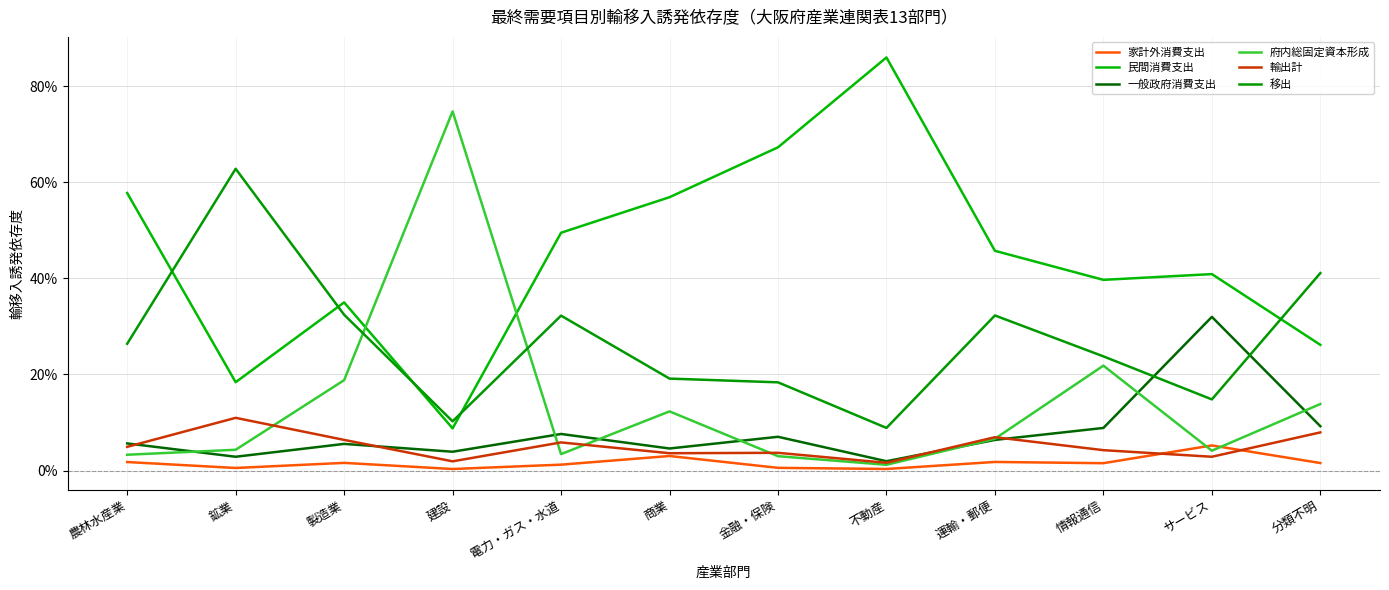

How many intersections are there between 府内総固定資本形成 and 移出?

2